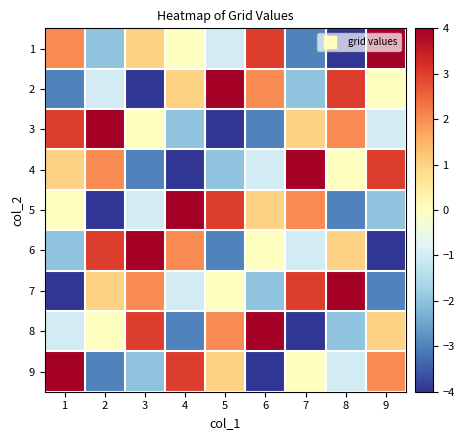

Rank the series by their maximum value, from highest to lowest.

1, 2, 3, 4, 5, 6, 7, 8, 9